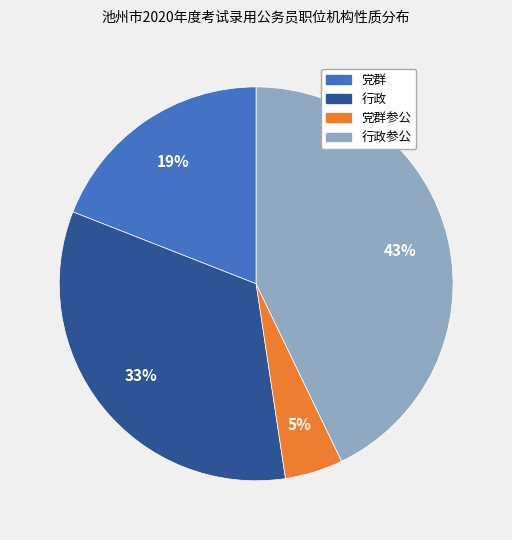

To the nearest percent, what is the average slice percentage?

25%